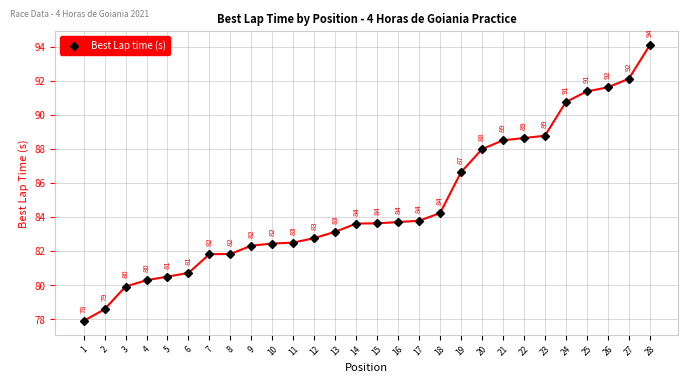

Between 12 and 28, which is larger?

28